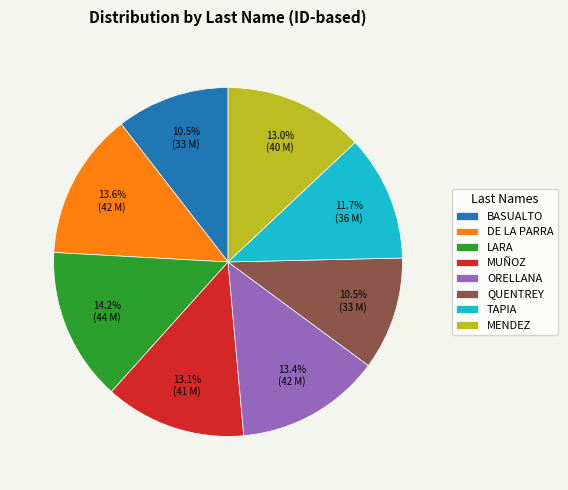

How many slices are in this pie chart?

8